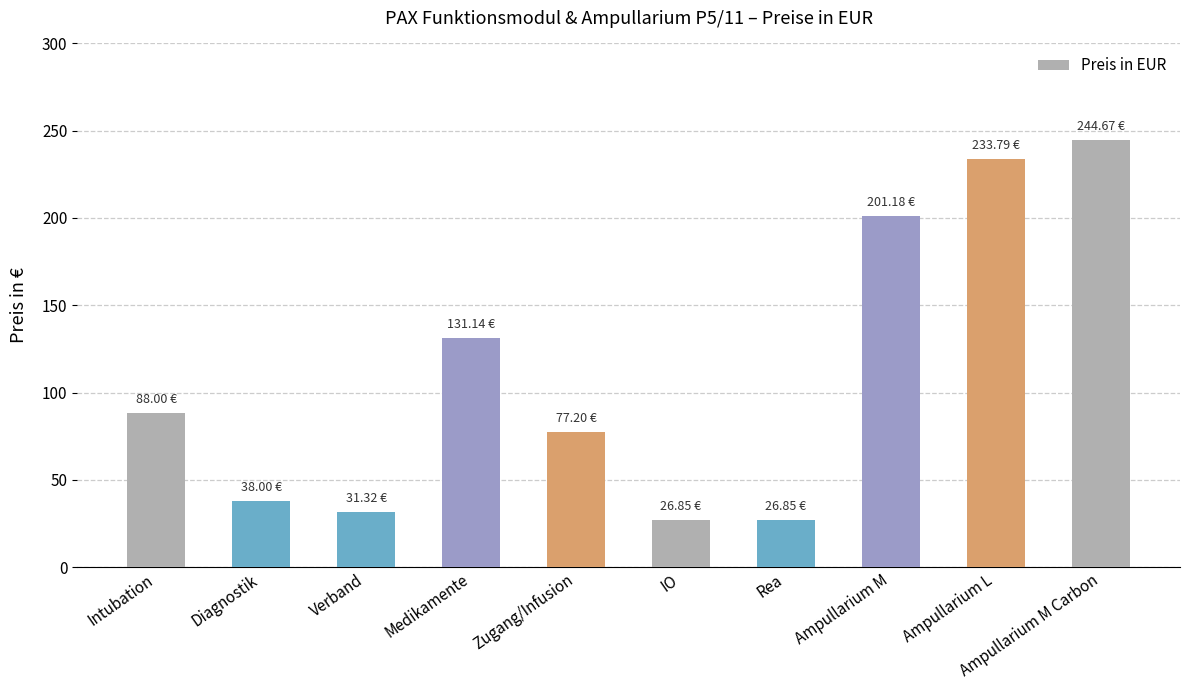

What is the average value?

109.9